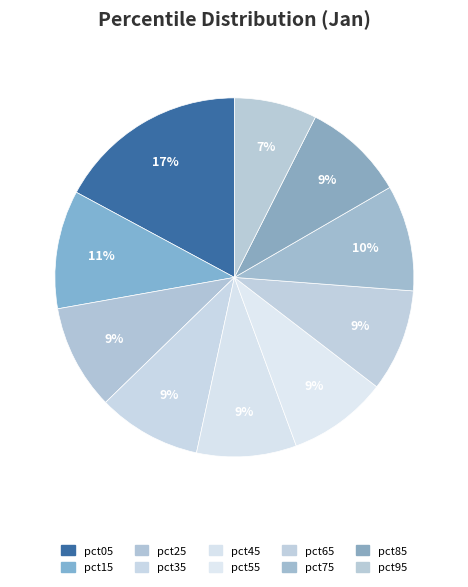

True or false: pct15 accounts for 11% of the total.

True